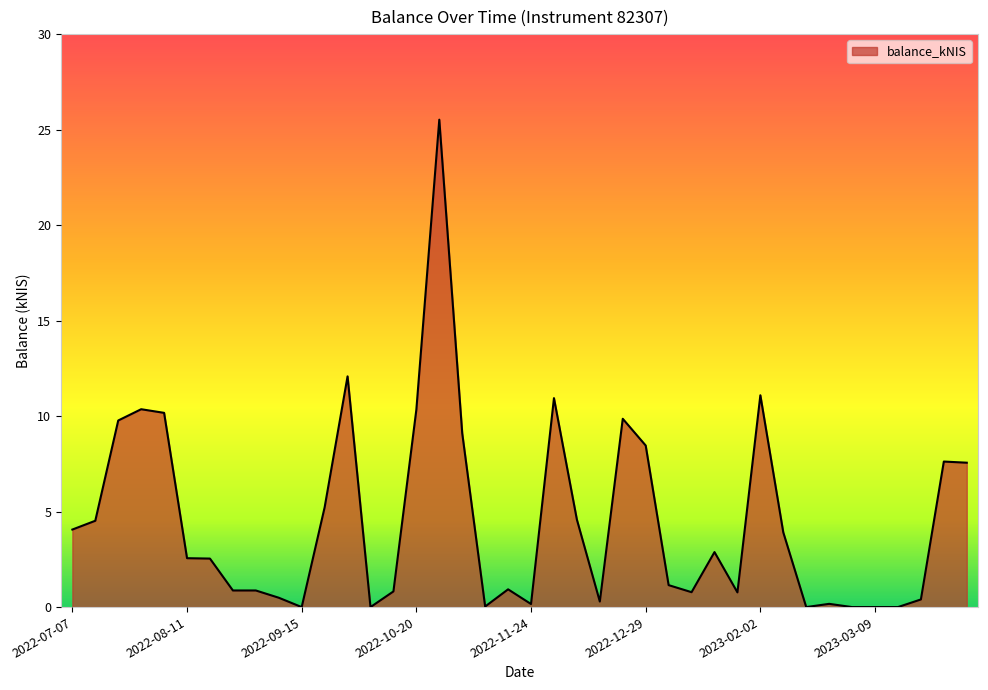

How many series are shown in this chart?

1